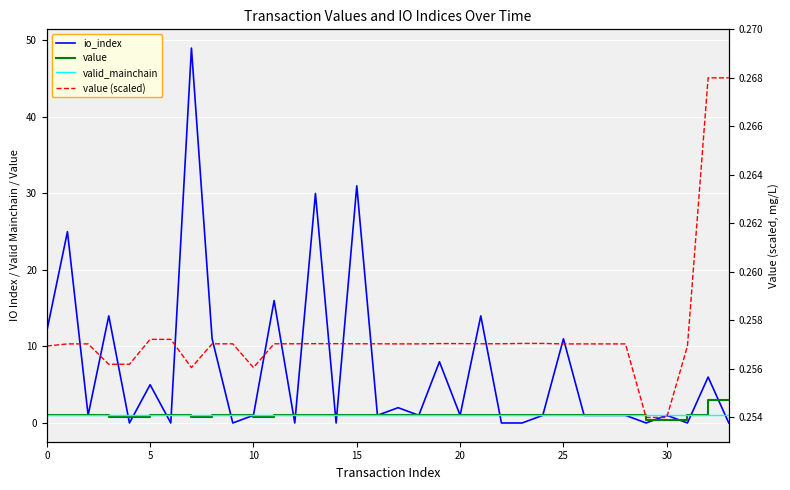

The value of value at 17 is 1.6. True or false?

False